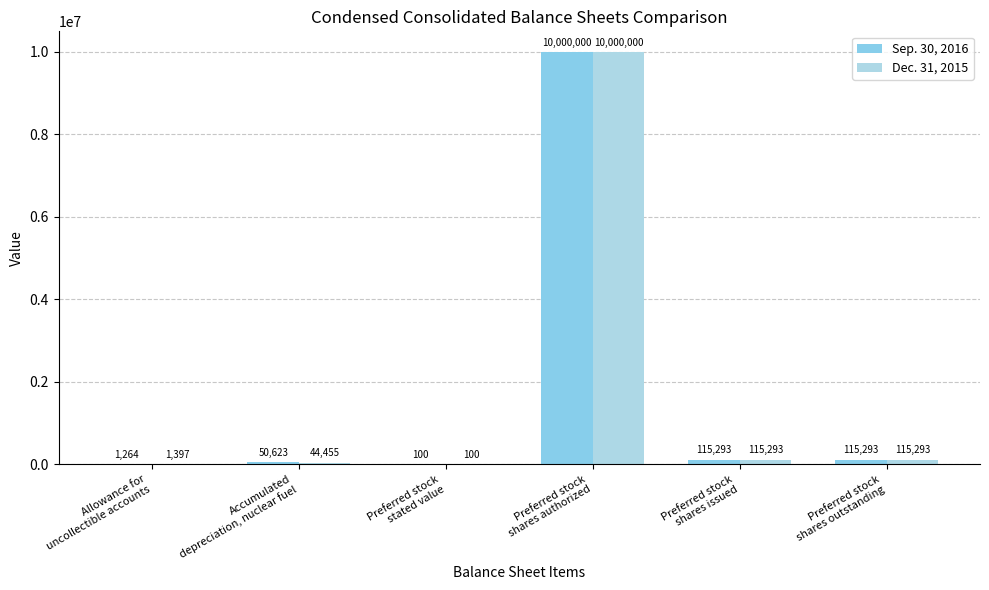

Count the number of categories in the chart.

6